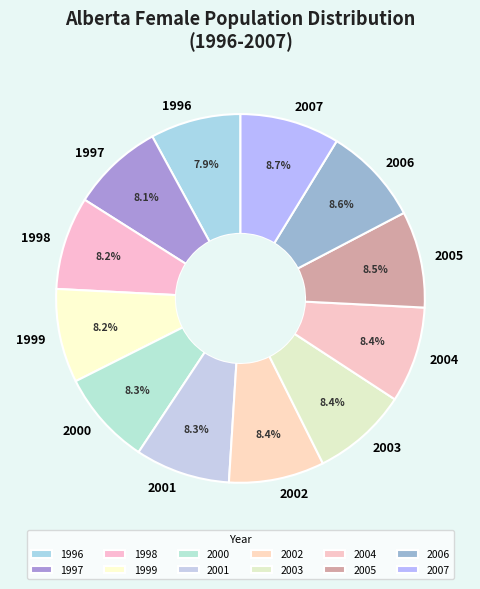

Is the sum of 2001 and 2000 greater than half?

No